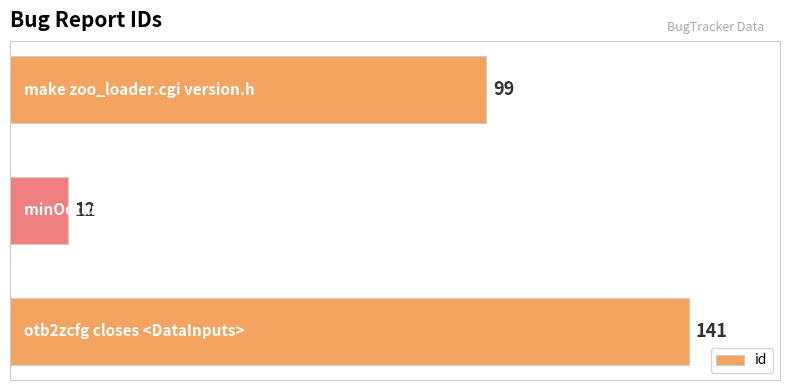

How many data points are less than 99?

1